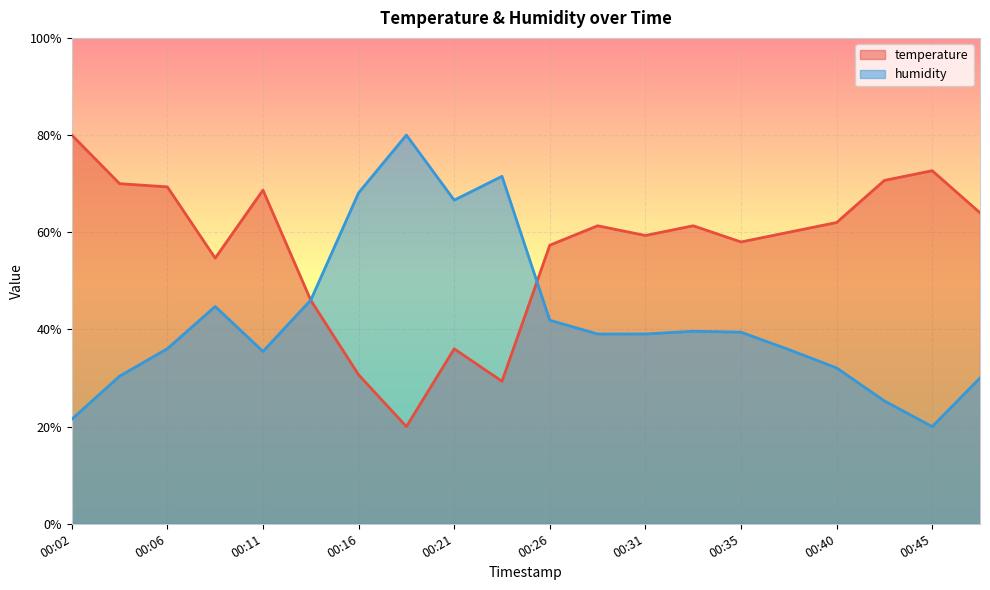

How many lines are shown in the chart?

2